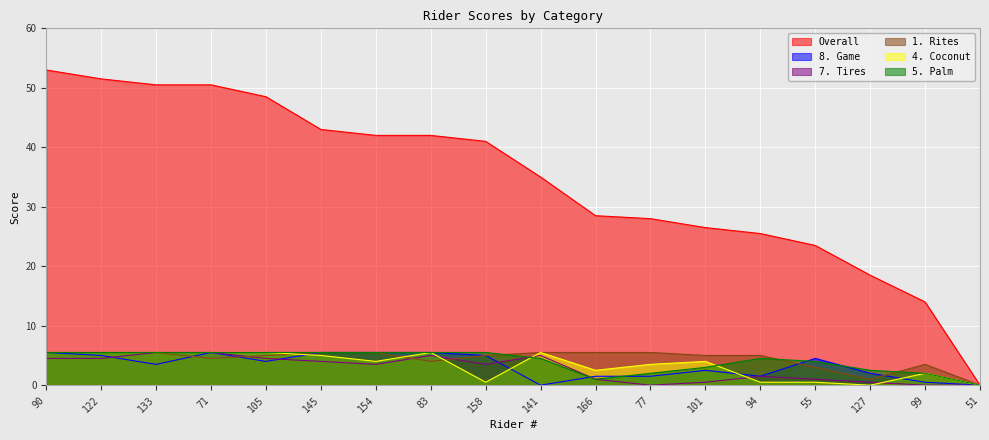

True or false: 1. Rites and 7. Tires intersect in this chart.

True